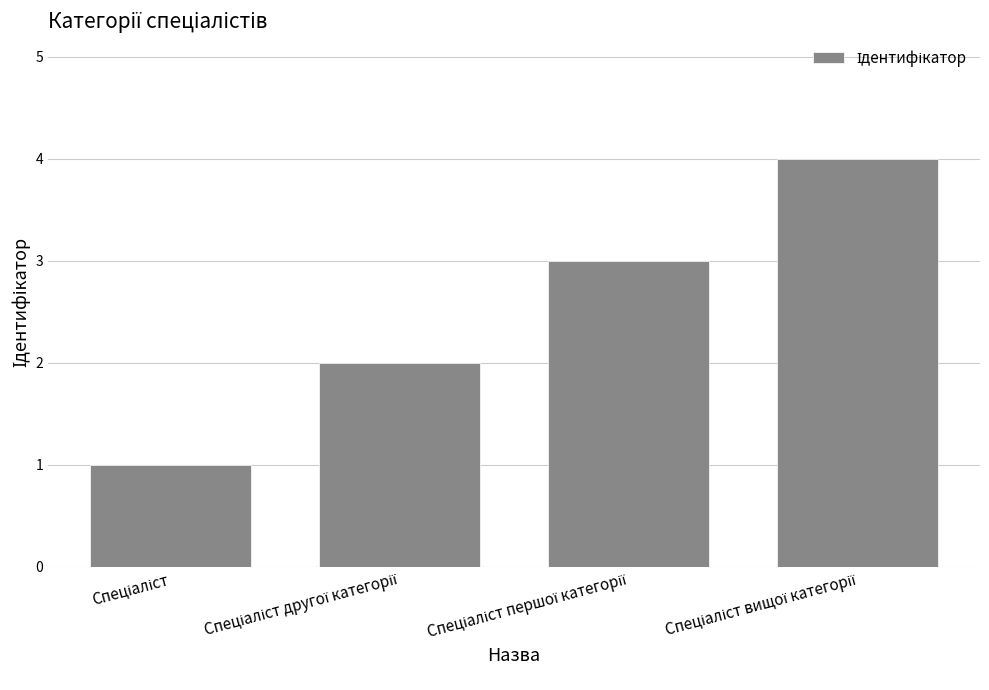

What is the maximum value shown in the chart?

4